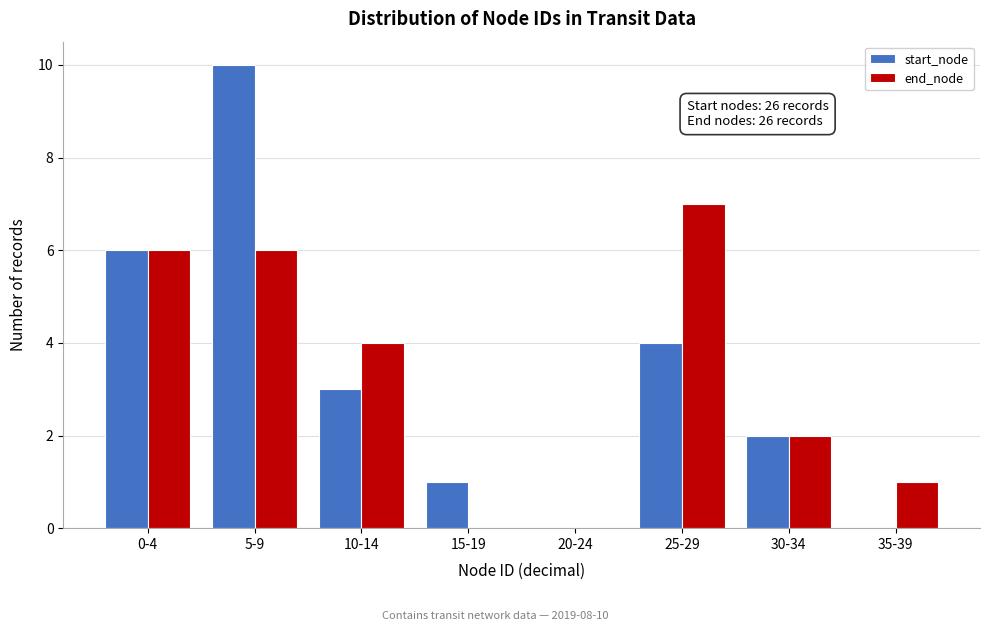

Reading left to right, list all the values displayed in this chart.

start_node: 0-4=6	5-9=10	10-14=3	15-19=1	20-24=0	25-29=4	30-34=2	35-39=0
end_node: 0-4=6	5-9=6	10-14=4	15-19=0	20-24=0	25-29=7	30-34=2	35-39=1